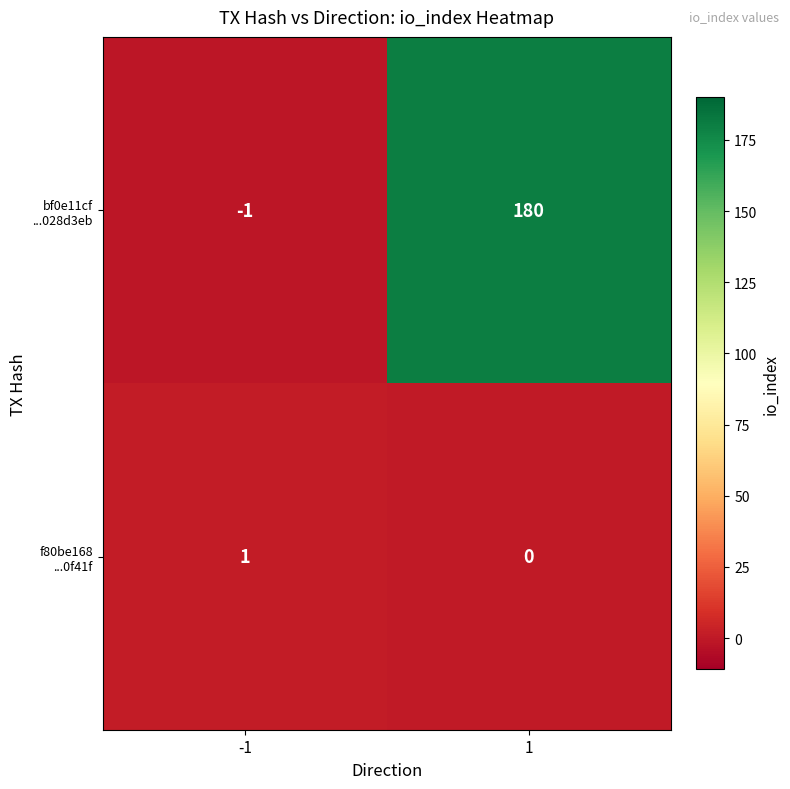

What is the maximum value shown in the chart?

180